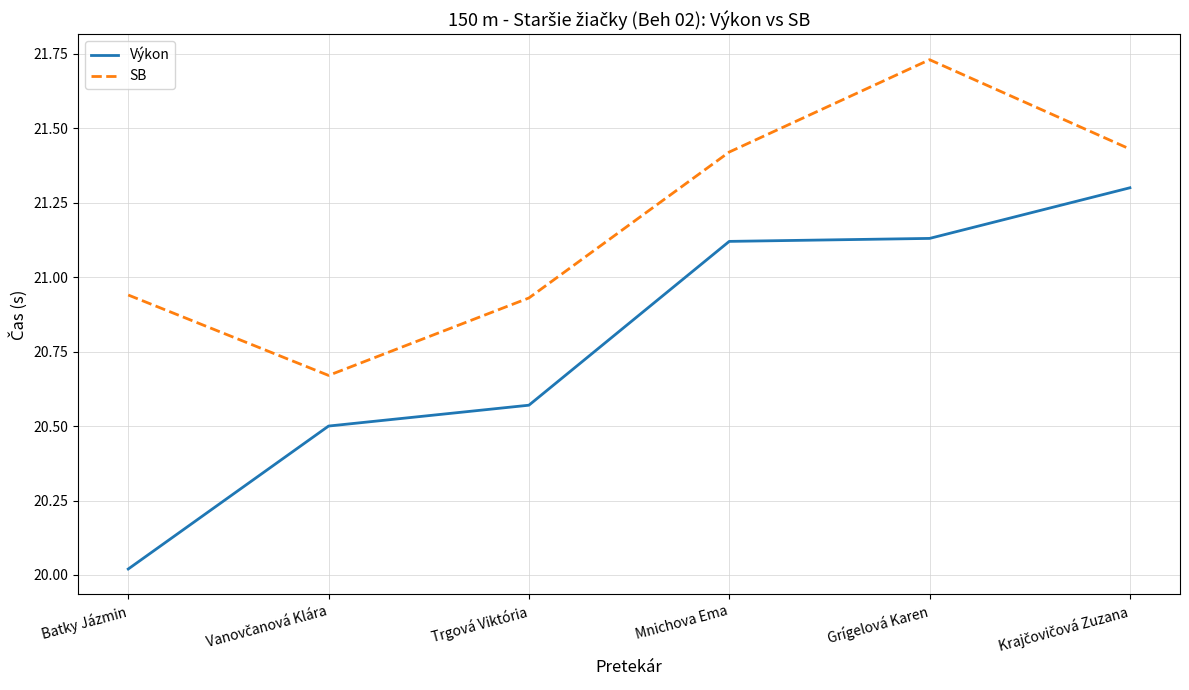

Rank the series at Grígelová Karen from highest to lowest value.

SB, Výkon